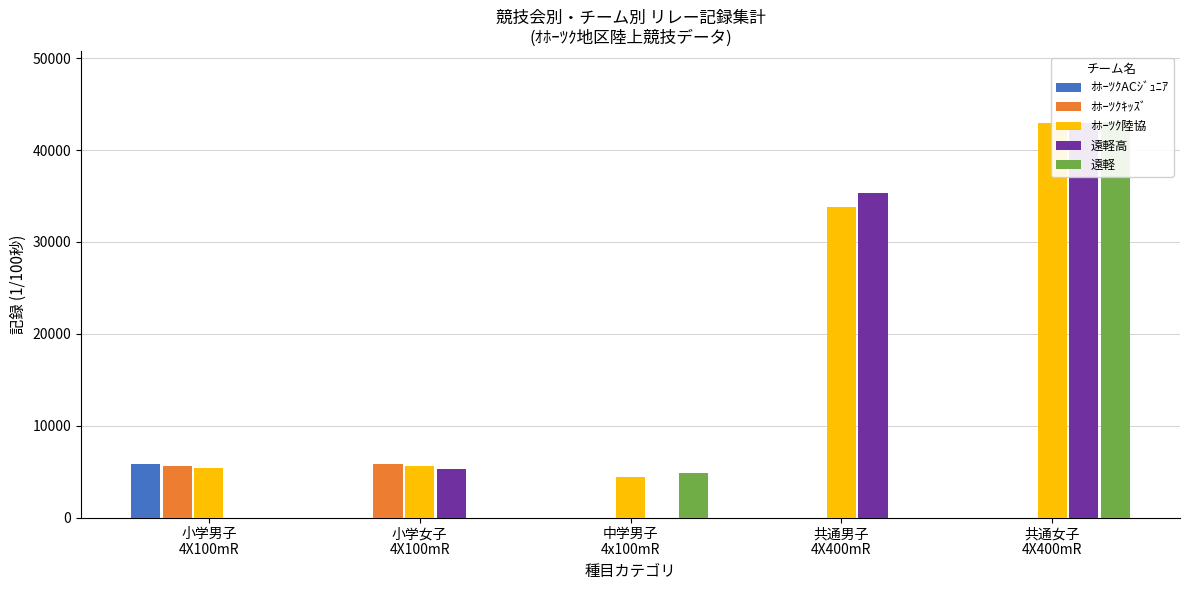

Is it true that ｵﾎｰﾂｸｷｯｽﾞ equals 0 at 中学男子
4x100mR?

True